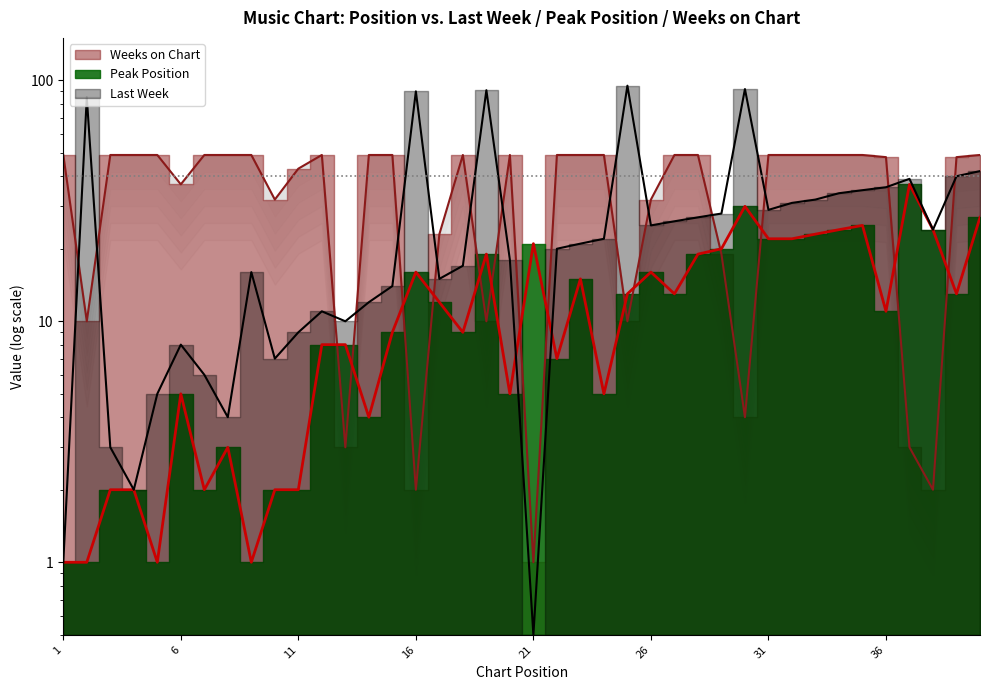

What is the difference between the Last Week values at 15 and 6?

6.0